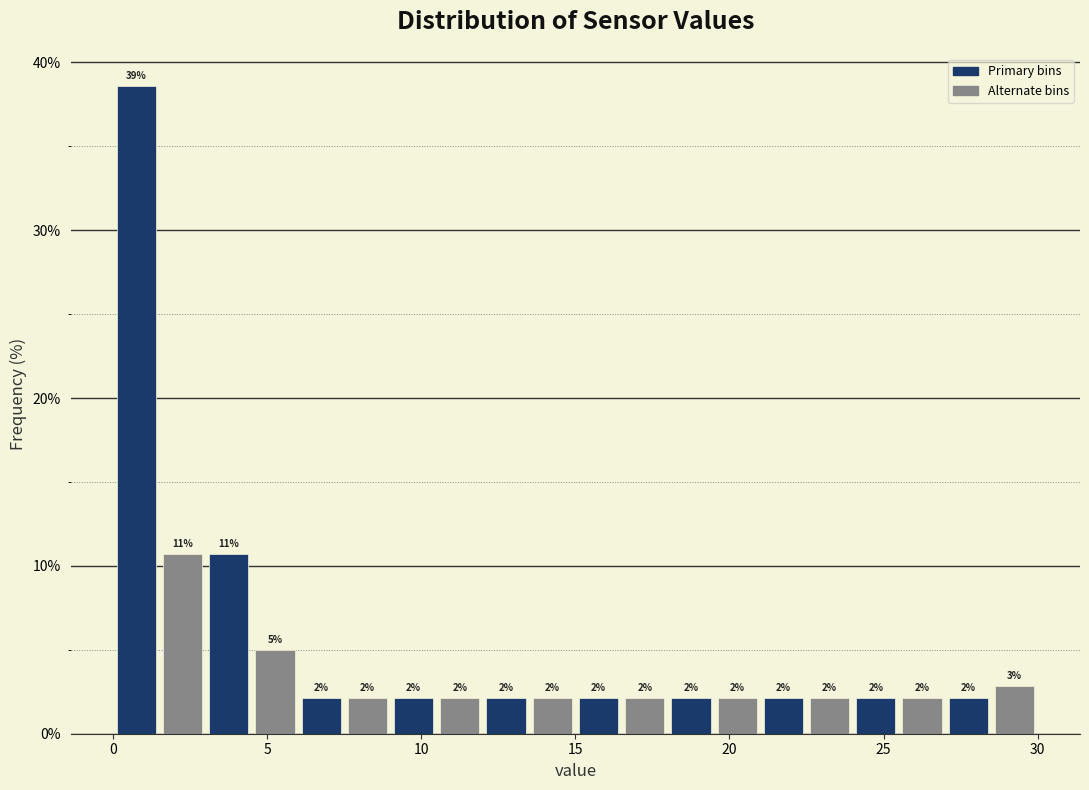

Read against the x-axis, roughly where is the centre of the tallest bar?

1.0